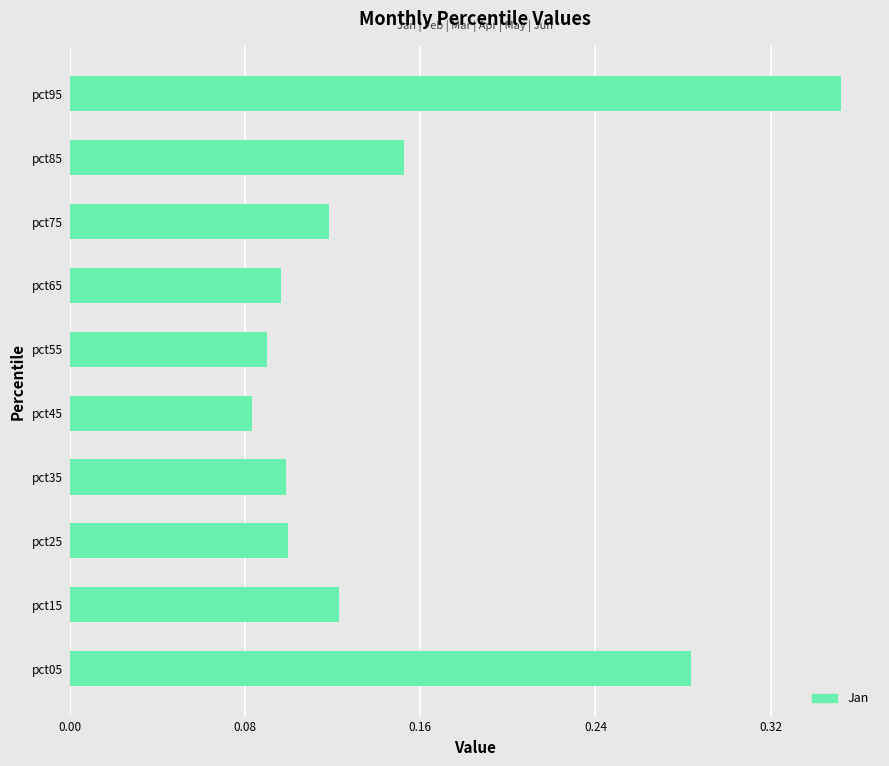

Count the number of data series in this chart.

1